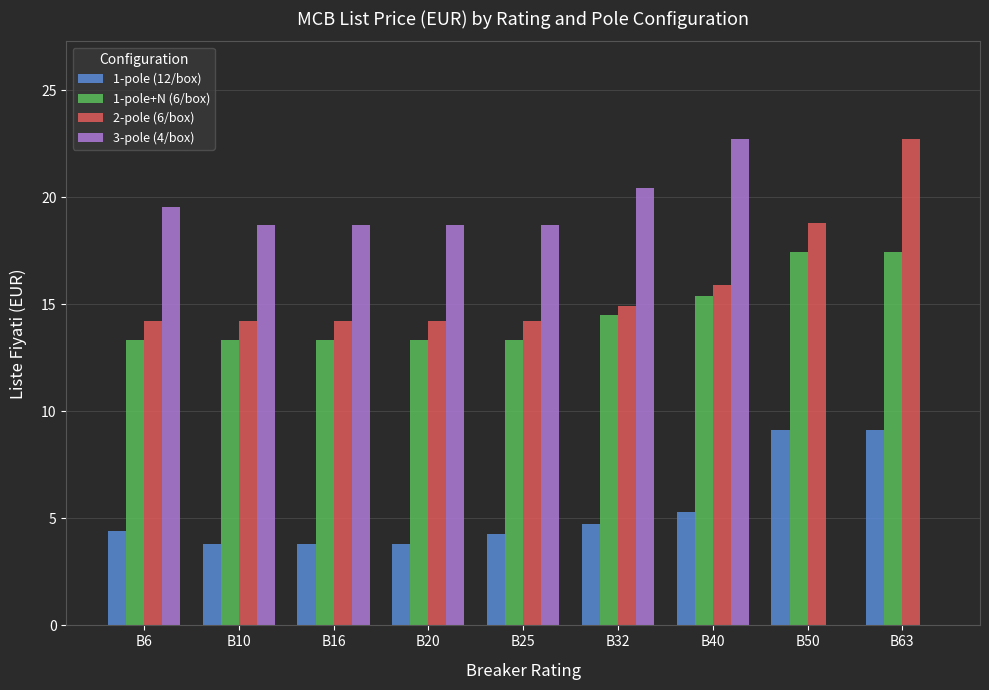

Count the number of data series in this chart.

4